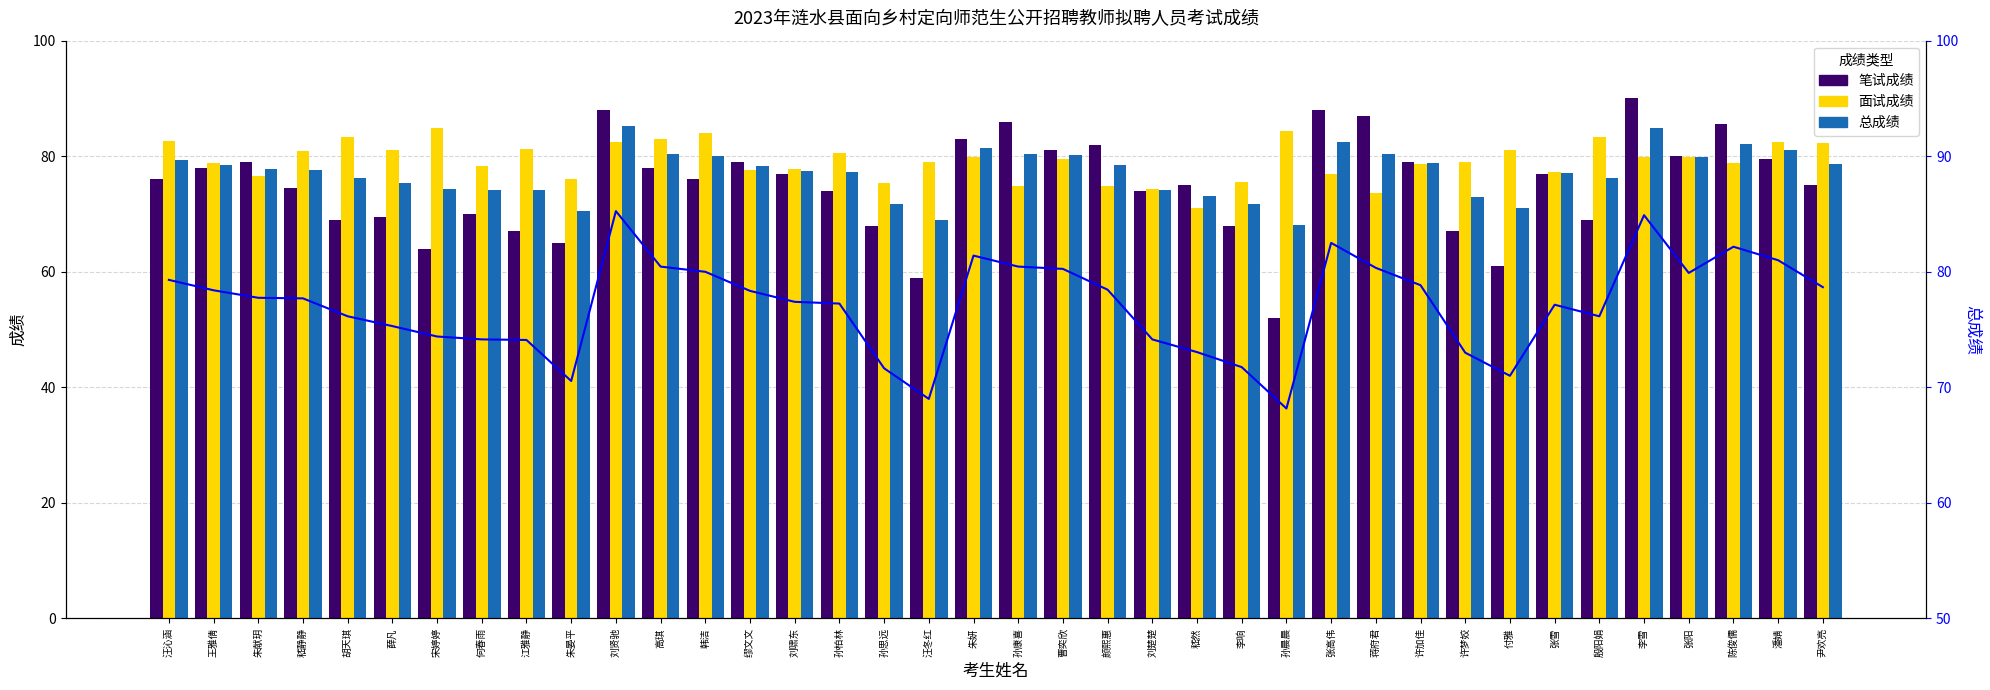

Which has a higher value, 李响 or 江雅静?

李响